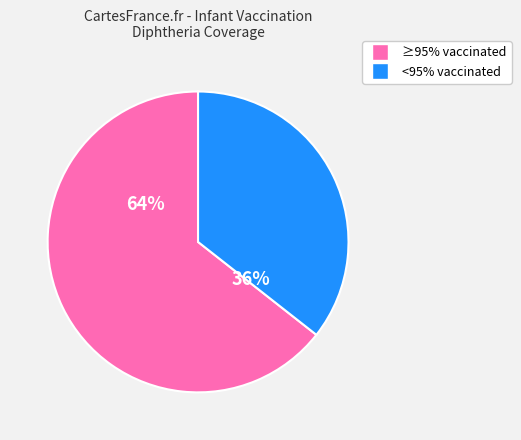

Does any single category account for the majority?

Yes